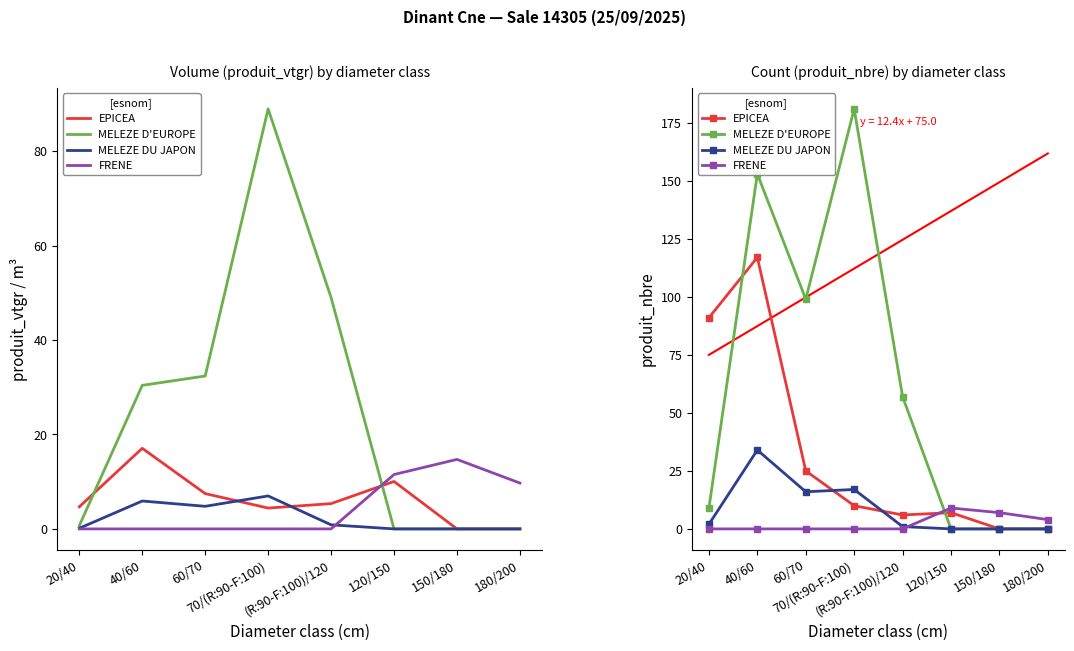

Which series ends up on top after the final intersection of EPICEA and MELEZE DU JAPON?

EPICEA